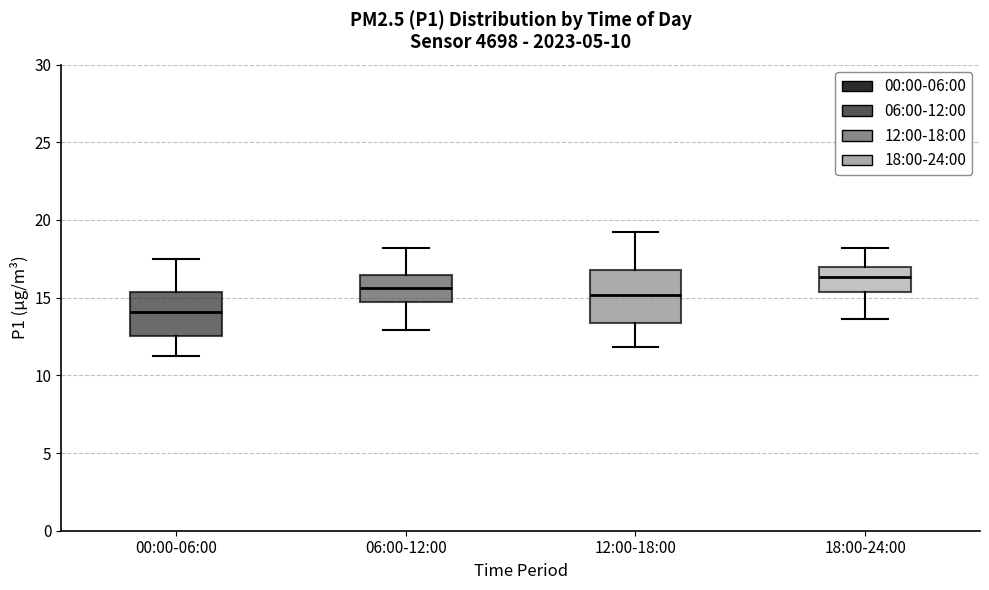

Where is the upper edge of the box for 06:00-12:00 on the y-axis? The values are not printed on the chart, so give them approximately, as read against the axis.

16.5